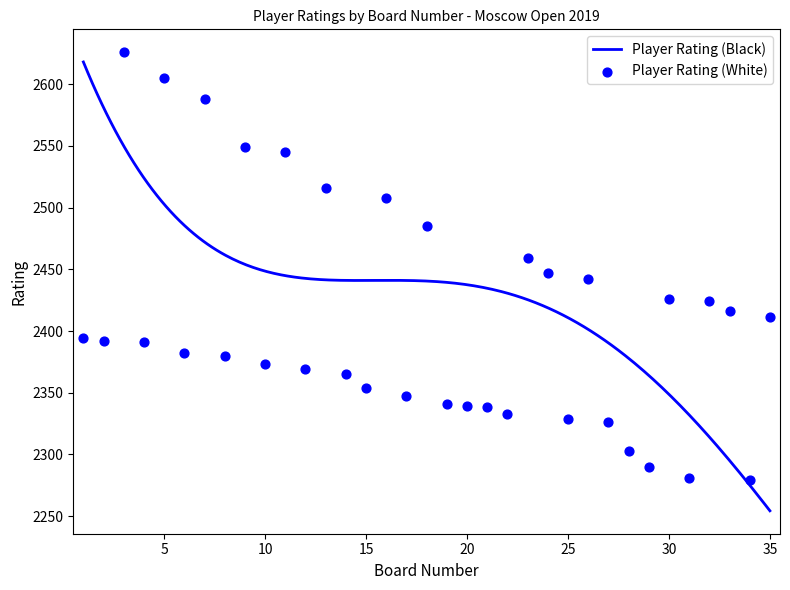

What is the ratio of the value at 21 to the value at 28?

1.0